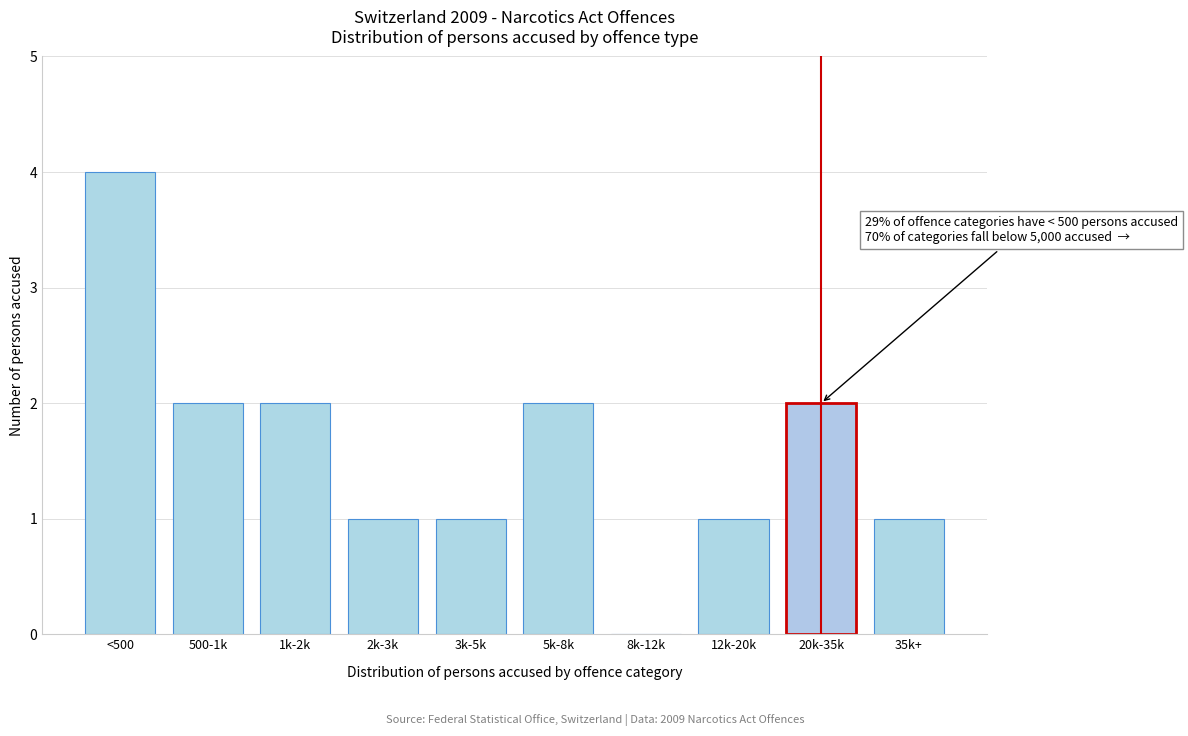

Reading left to right, what are all the values shown in this chart?

<500=4	500-1k=2	1k-2k=2	2k-3k=1	3k-5k=1	5k-8k=2	8k-12k=0	12k-20k=1	20k-35k=2	35k+=1